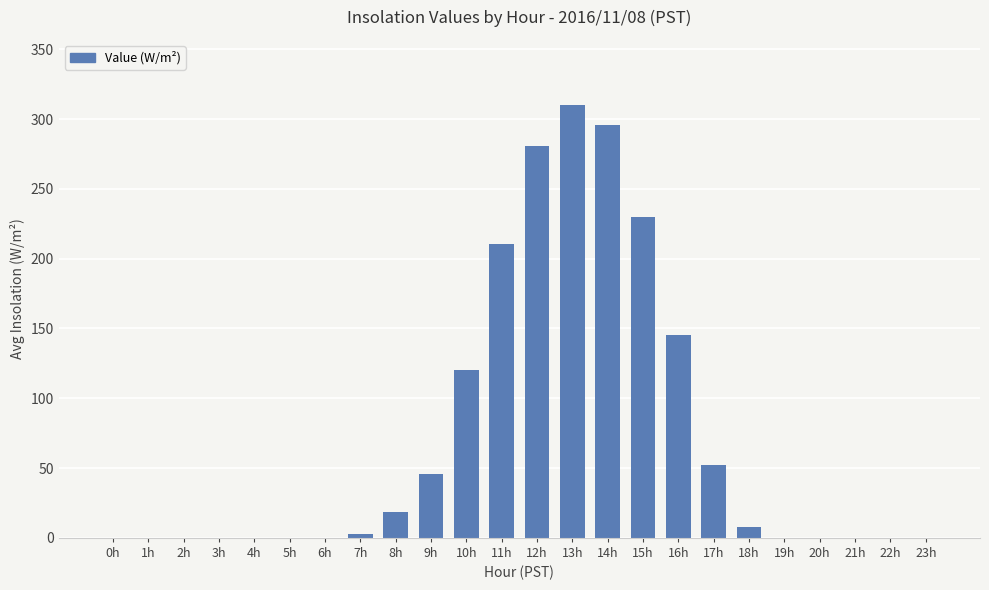

What is the change in value from 5h to 12h?

+280.5